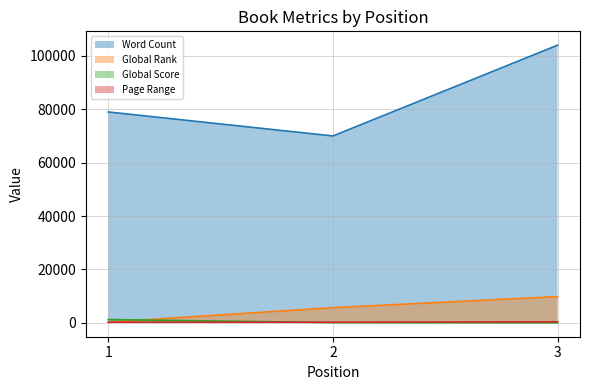

How many values in the Global Rank series are below 5675?

1